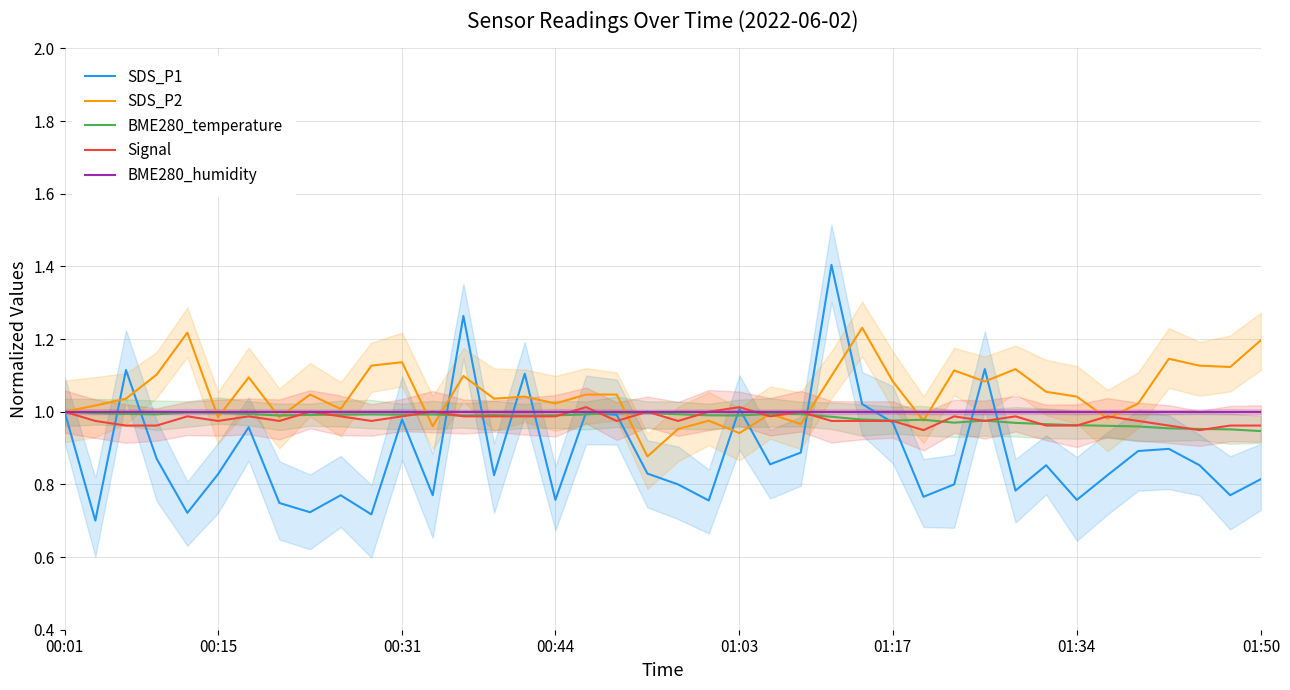

What is the sum of all Signal values?

39.2